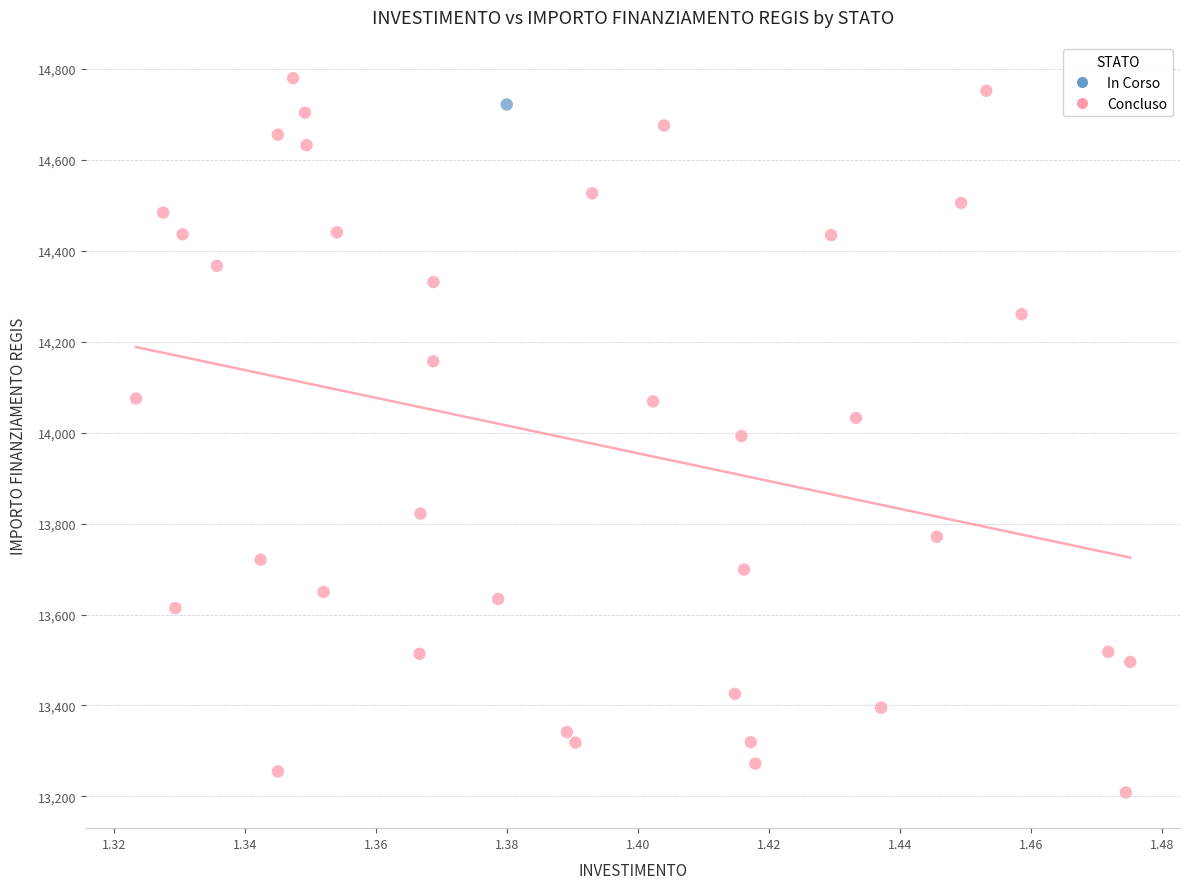

What are all the series names shown in the legend?

In Corso, Concluso